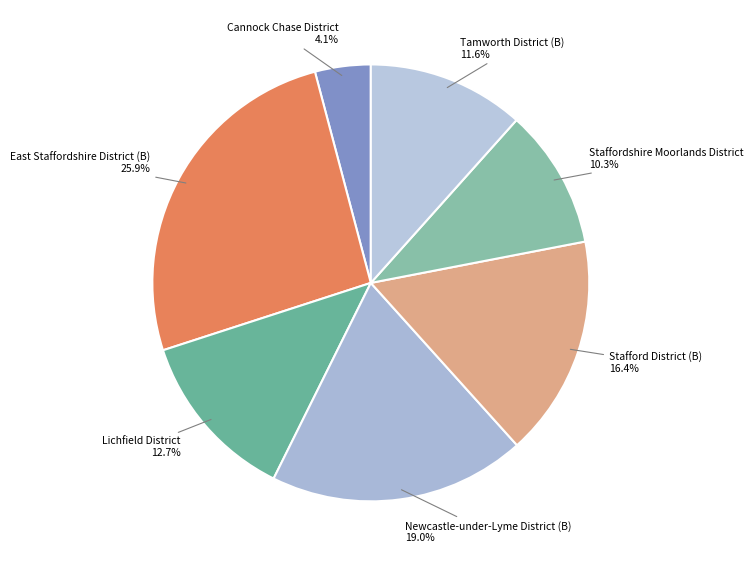

Rank the categories by value from highest to lowest.

East Staffordshire District (B), Newcastle-under-Lyme District (B), Stafford District (B), Lichfield District, Tamworth District (B), Staffordshire Moorlands District, Cannock Chase District